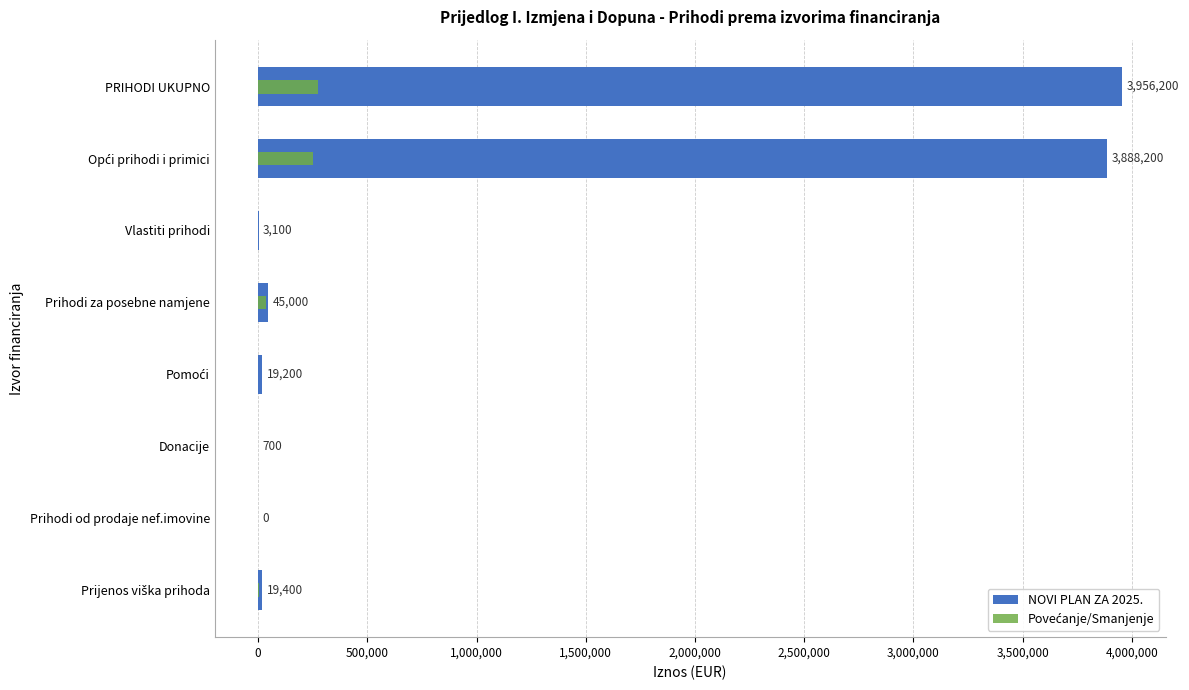

What is the difference between the highest and lowest values at Opći prihodi i primici?

3637200